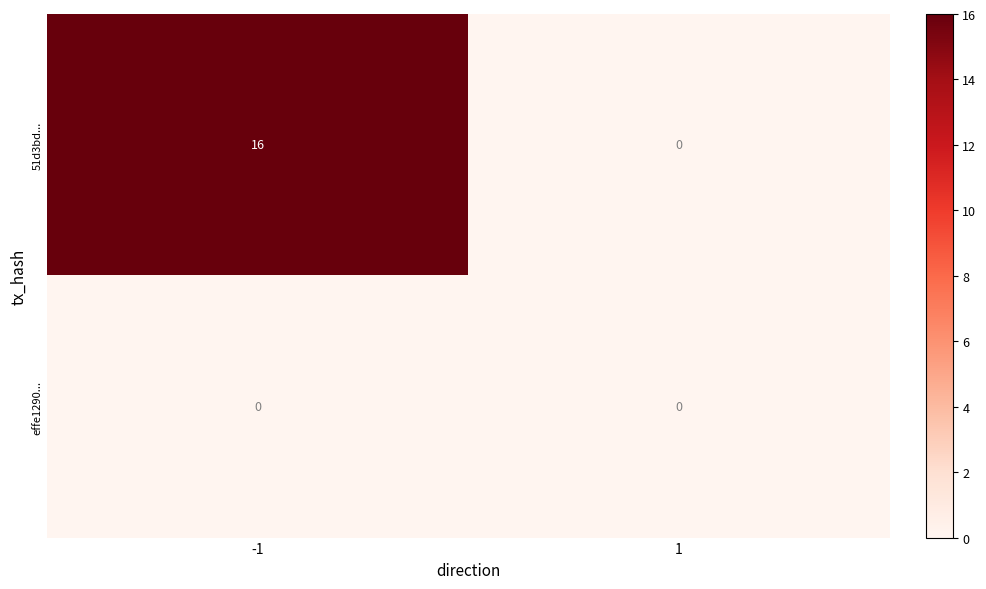

What is the highest value of the 51d3bd... series?

16